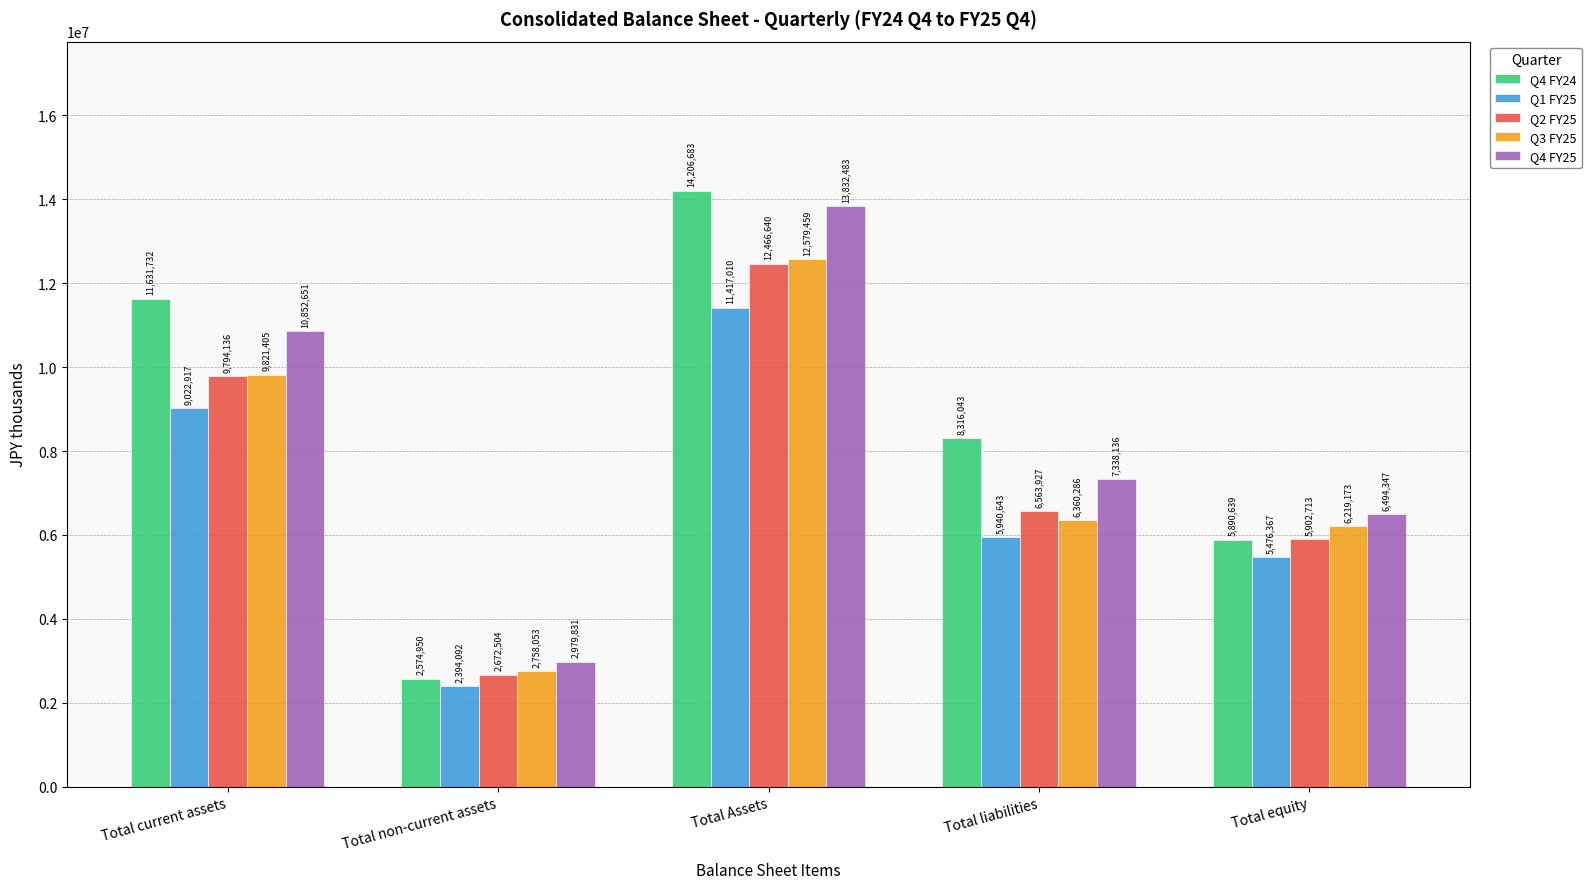

What are all the series names shown in the legend?

Q4 FY24, Q1 FY25, Q2 FY25, Q3 FY25, Q4 FY25